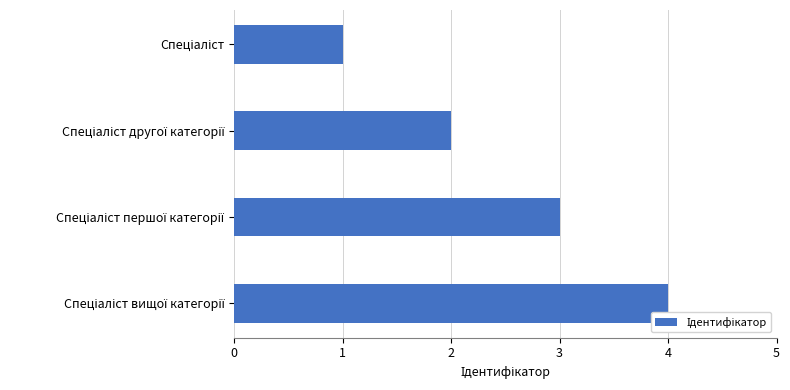

How many data points does each series have?

4